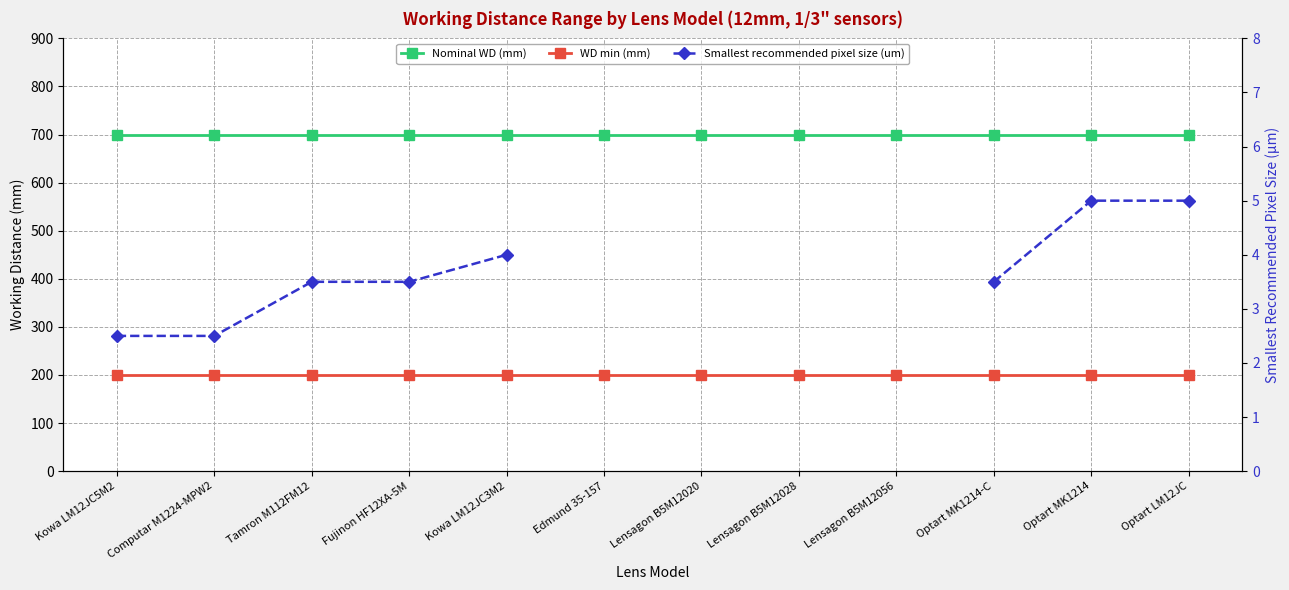

Which category has the highest value in the WD min (mm) series?

Kowa LM12JC5M2